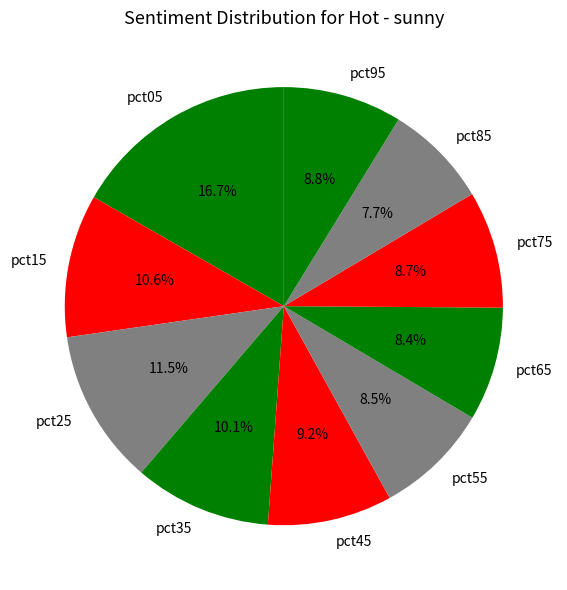

Which slice is the smallest?

pct85